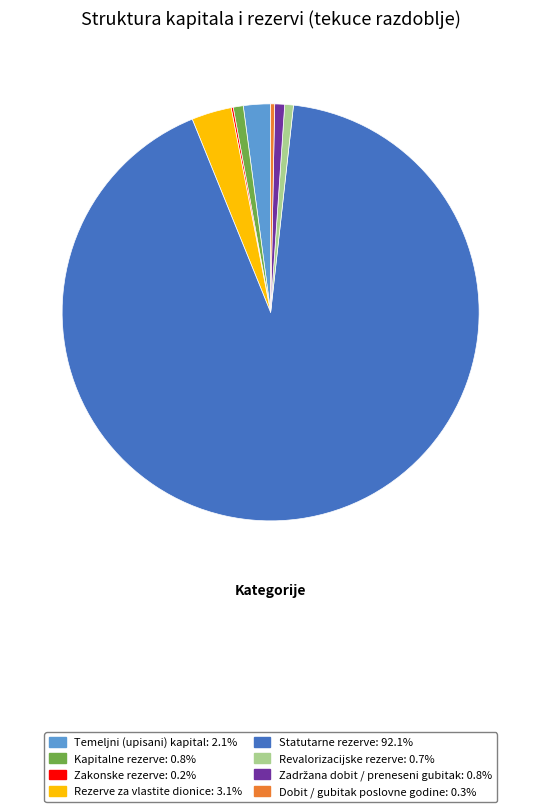

Do Dobit / gubitak poslovne godine and Temeljni (upisani) kapital together represent more than half of the pie?

No